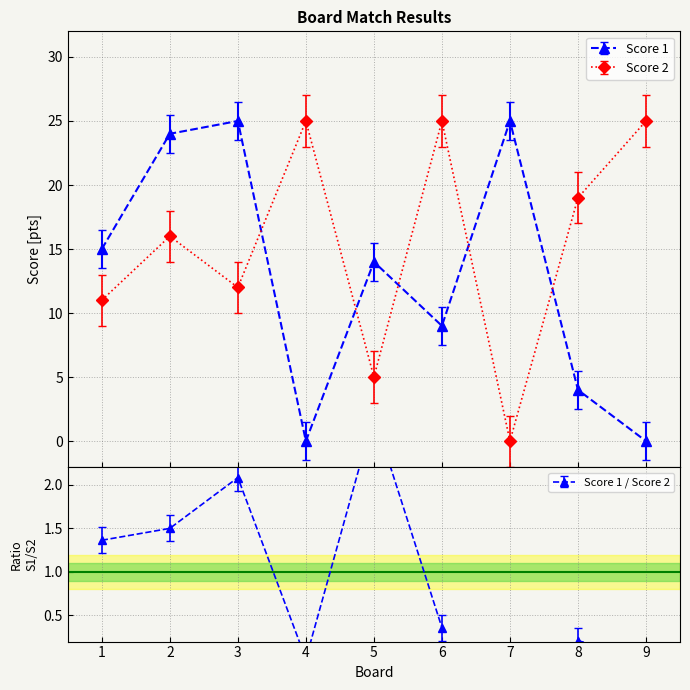

Reading left to right, transcribe all the data shown in this chart.

Score 1: 1=15	2=24	3=25	4=0	5=14	6=9	7=25	8=4	9=0
Score 2: 1=11	2=16	3=12	4=25	5=5	6=25	7=0	8=19	9=25